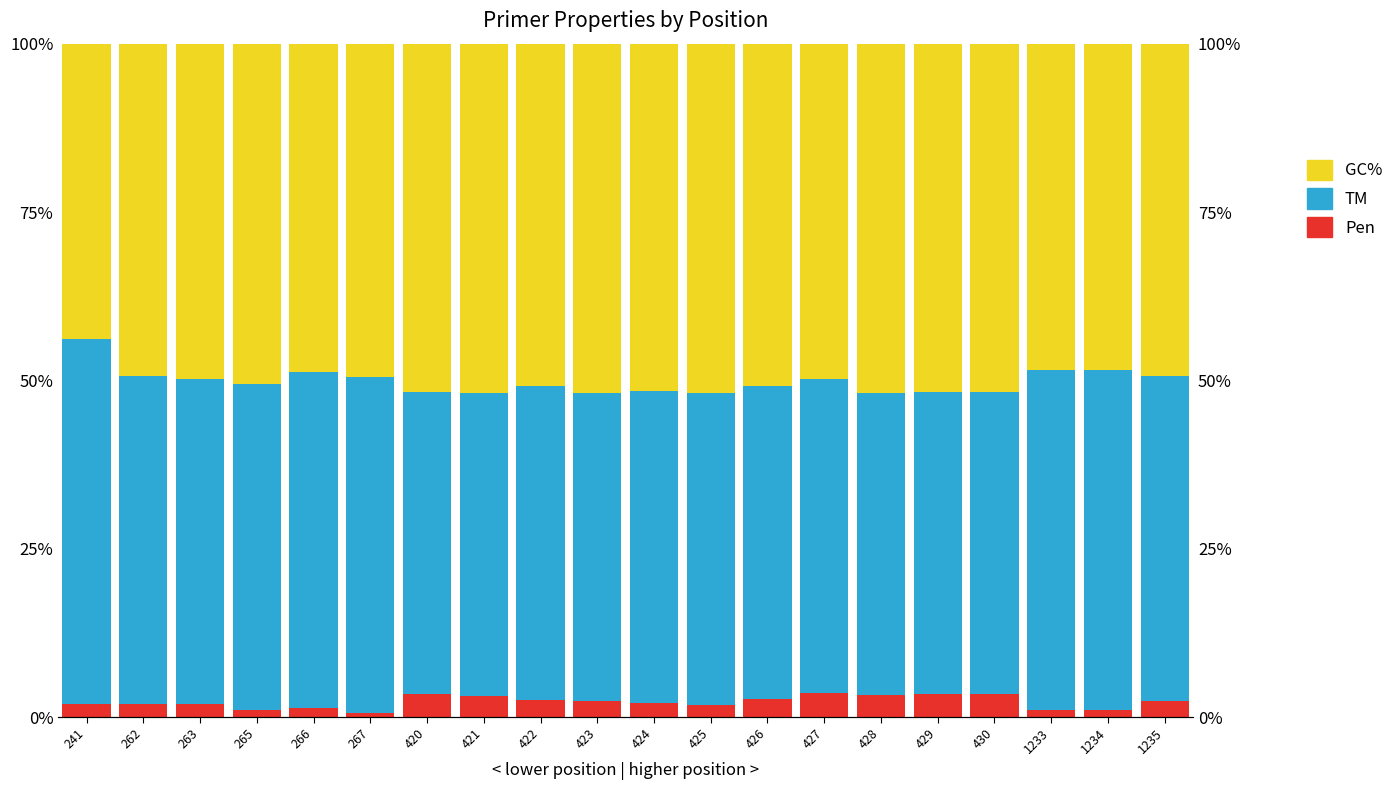

Which has a higher value, 1233 or 430?

430